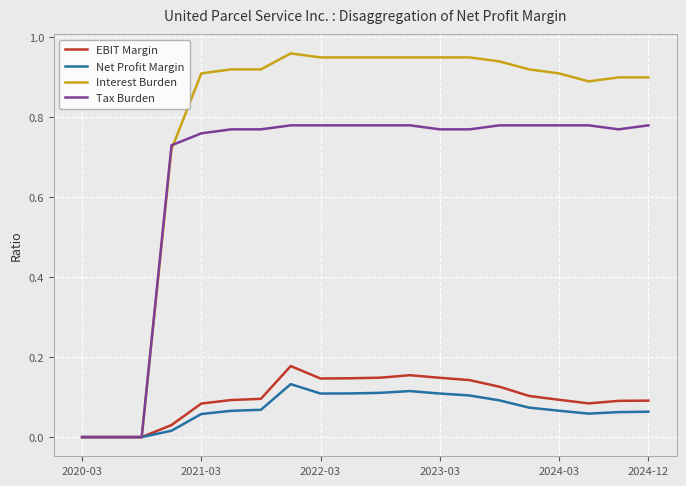

Which series has the widest spread of values?

Interest Burden